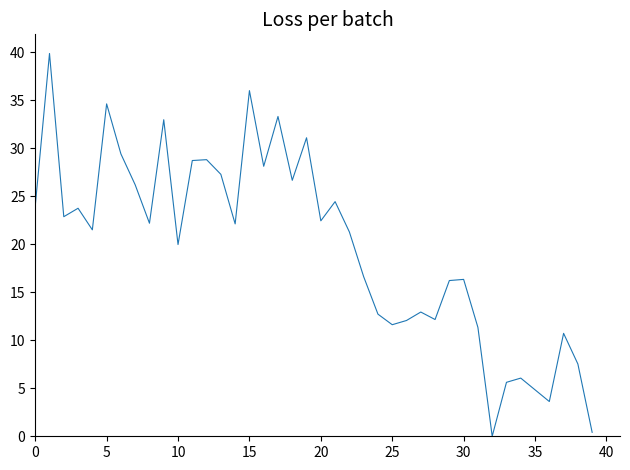

What is the greatest value displayed?

39.9